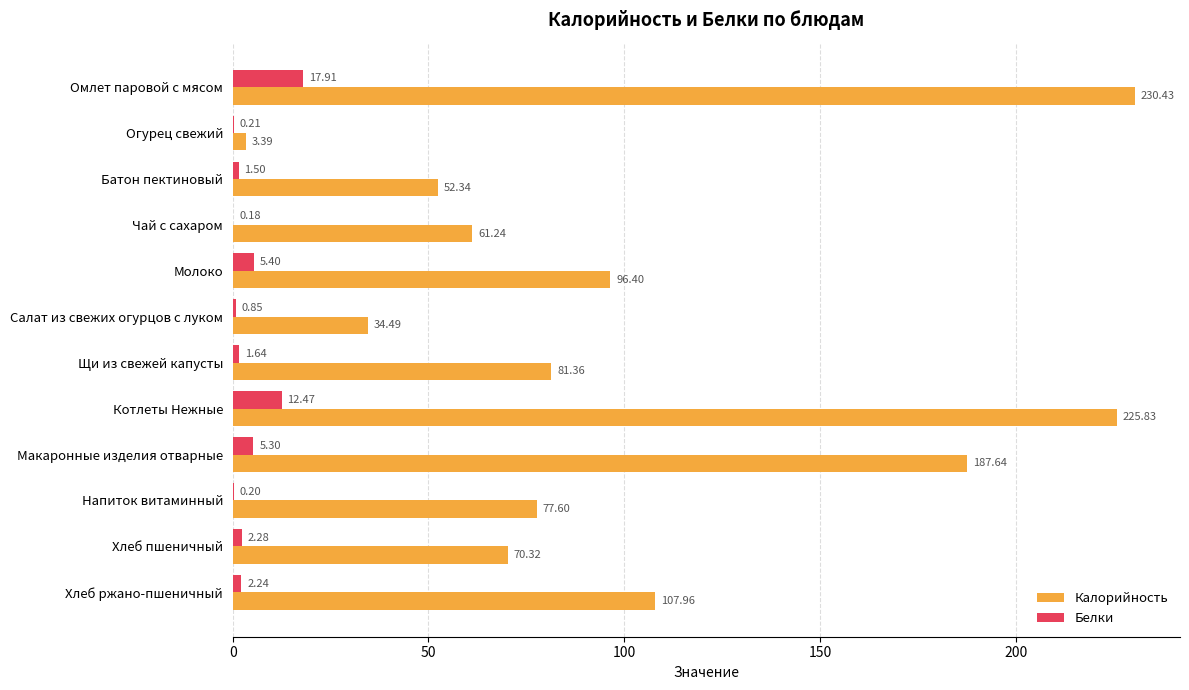

At which label is Калорийность closest to 116?

Хлеб ржано-пшеничный